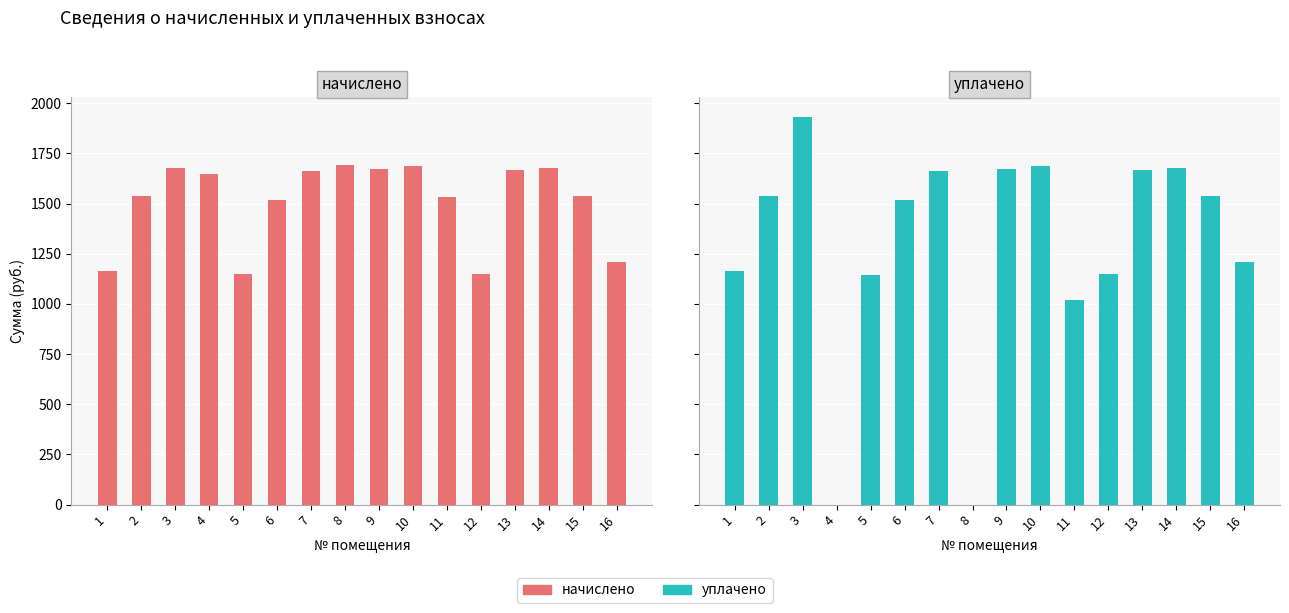

List the series in order of their overall mean, highest first.

начислено, уплачено